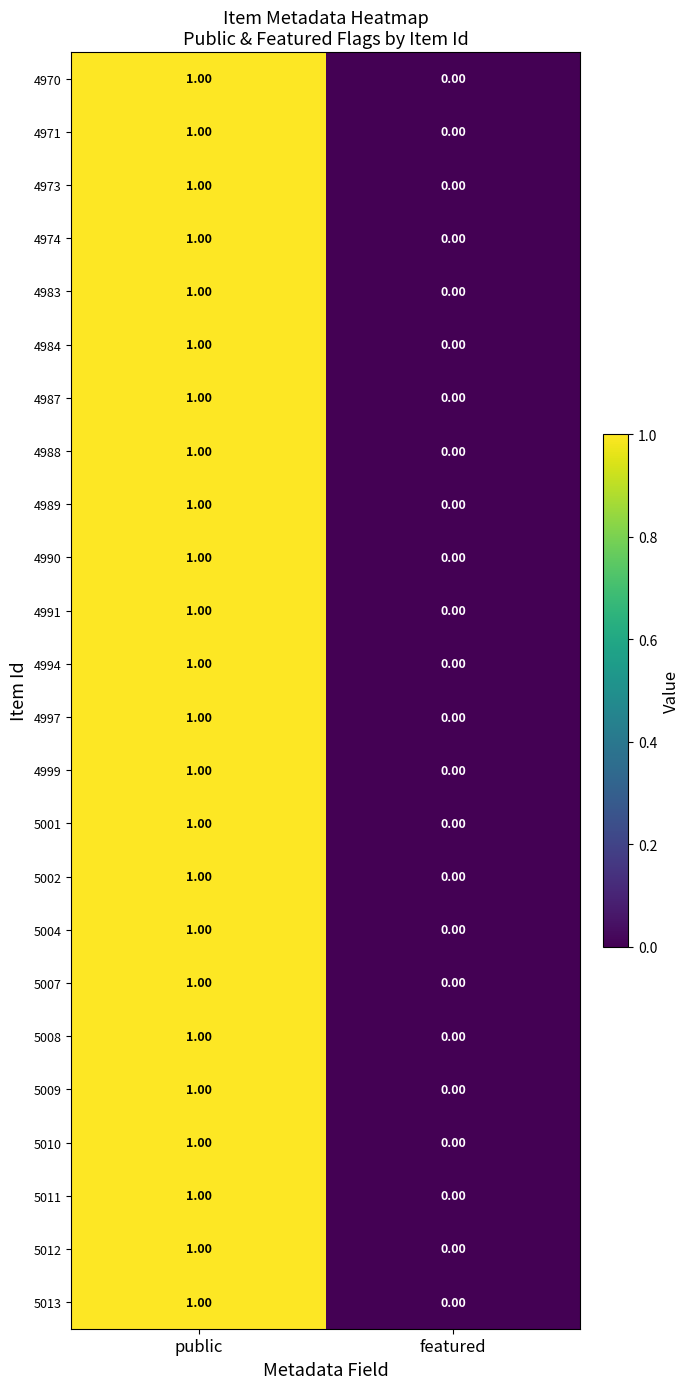

At which category is the sum across all series the highest?

public